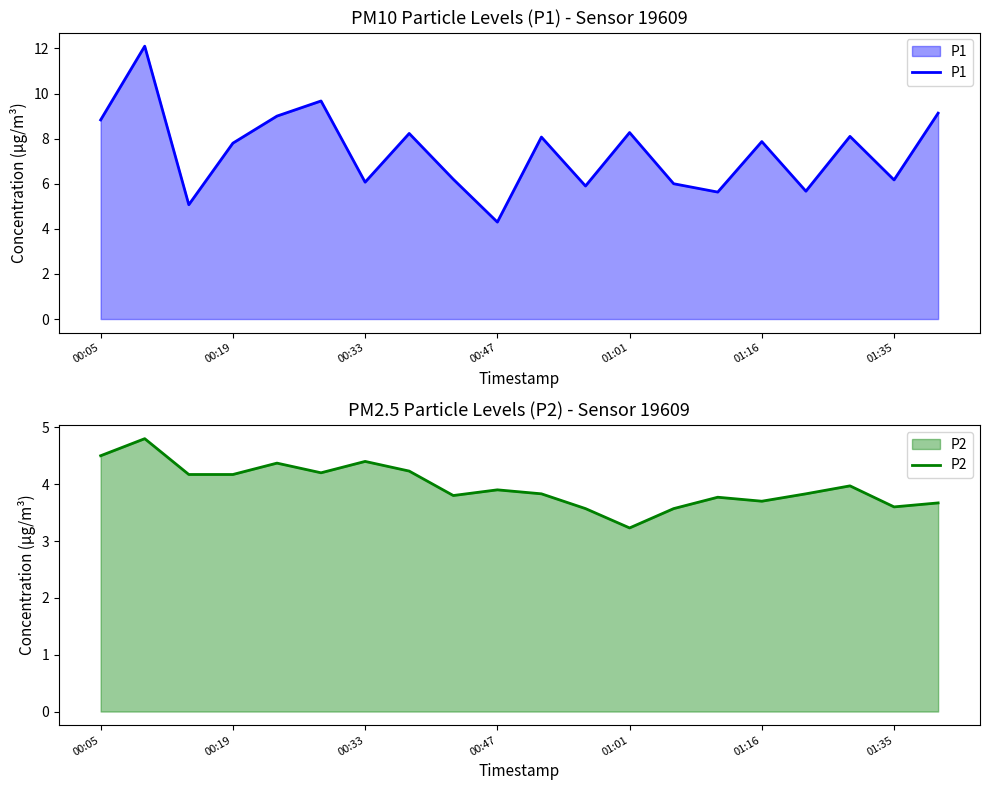

What is the average value of the P2 series?

4.0